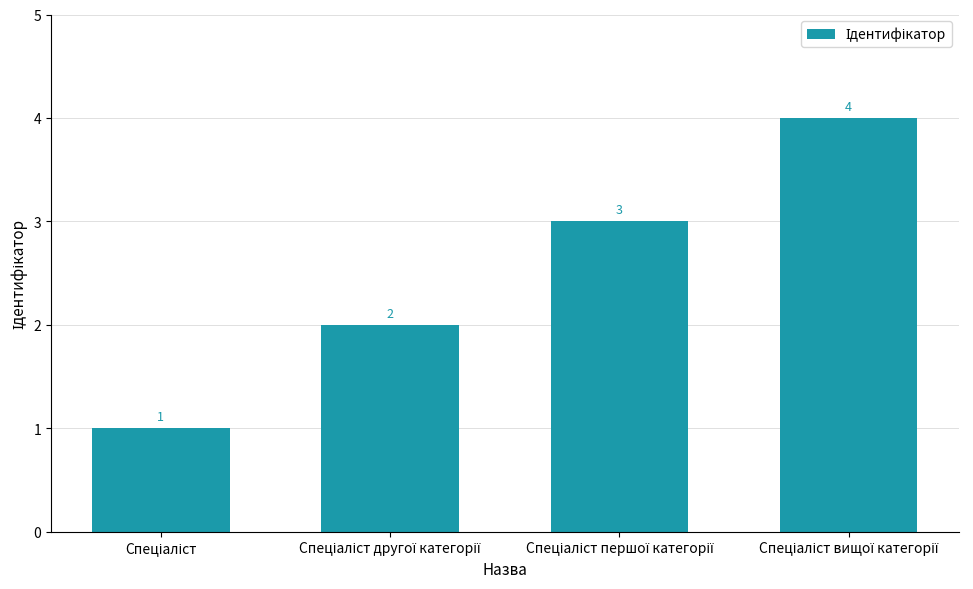

How many bars are there in total?

4